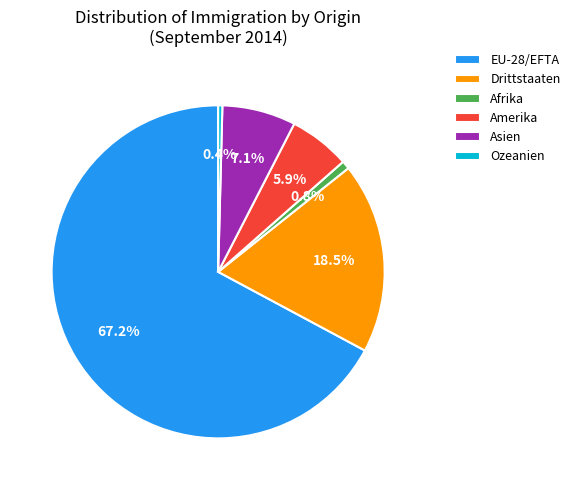

Is there a majority slice in this chart?

Yes